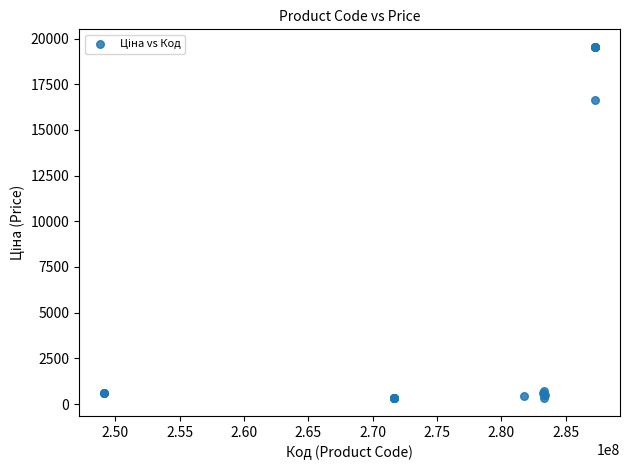

What Y value in the scatter plot is closest to 9923?

16618.0